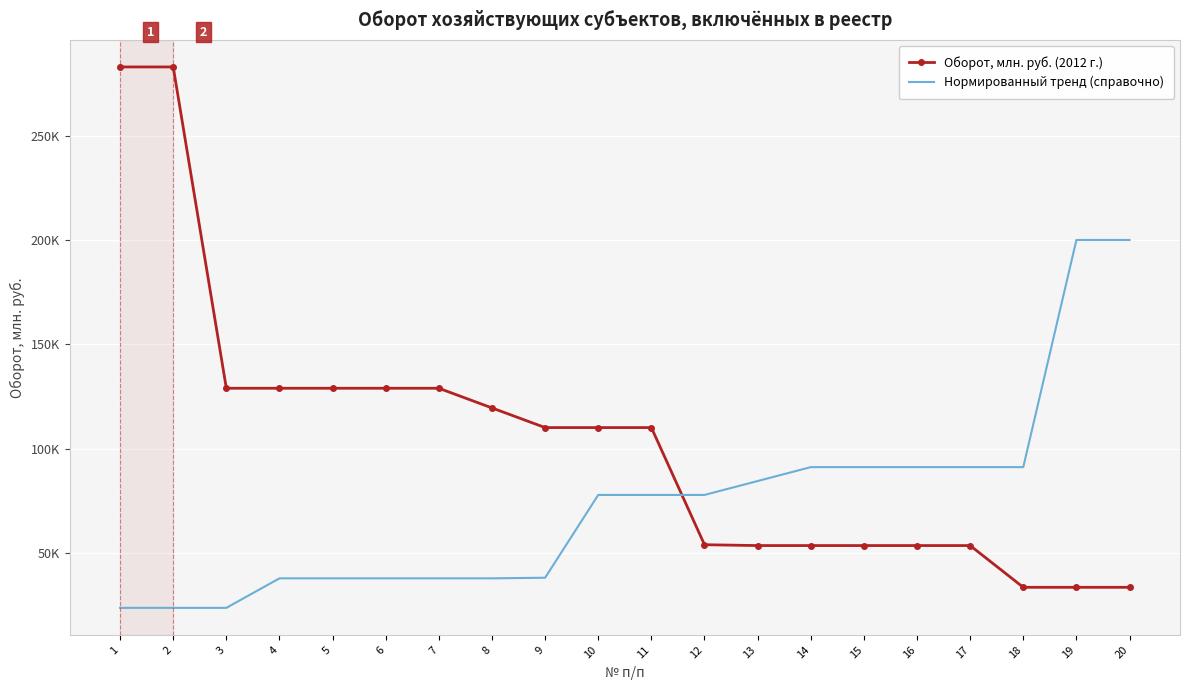

What is the total value across all series at 15?

144756.3